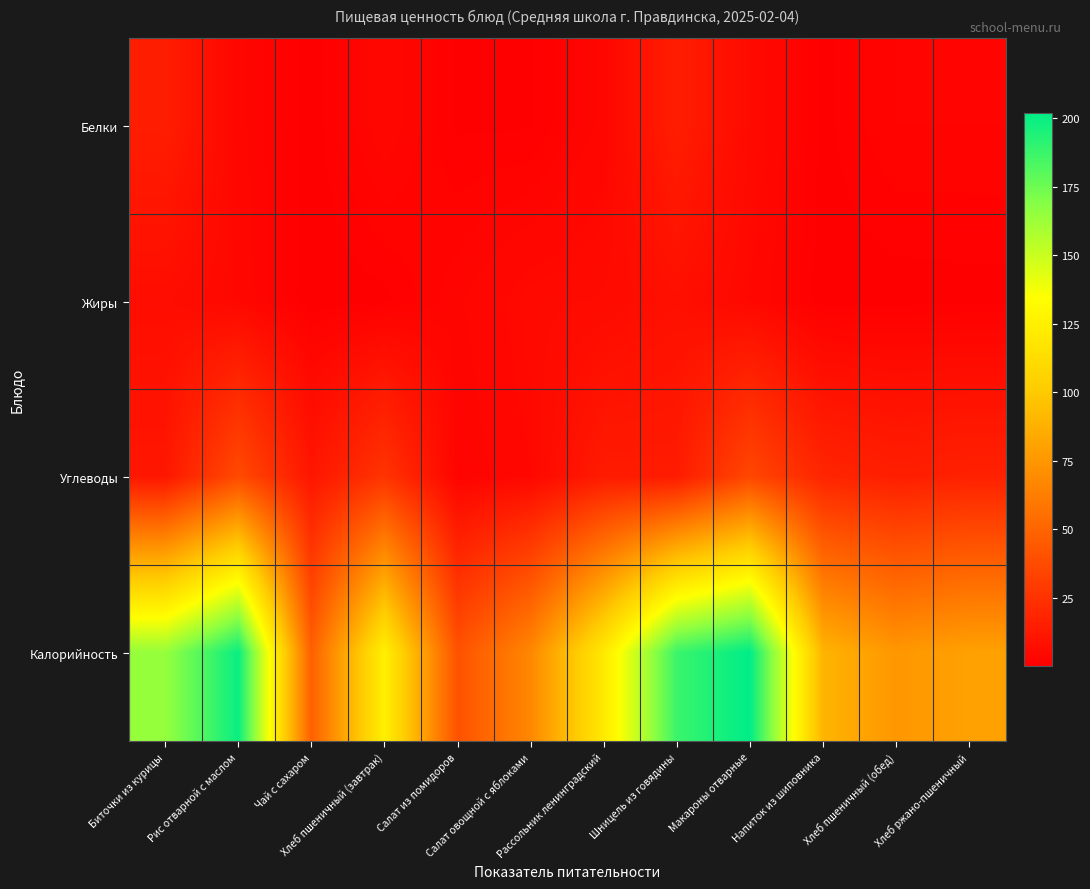

Rank the series at Хлеб ржано-пшеничный from lowest to highest value.

Жиры, Белки, Углеводы, Калорийность